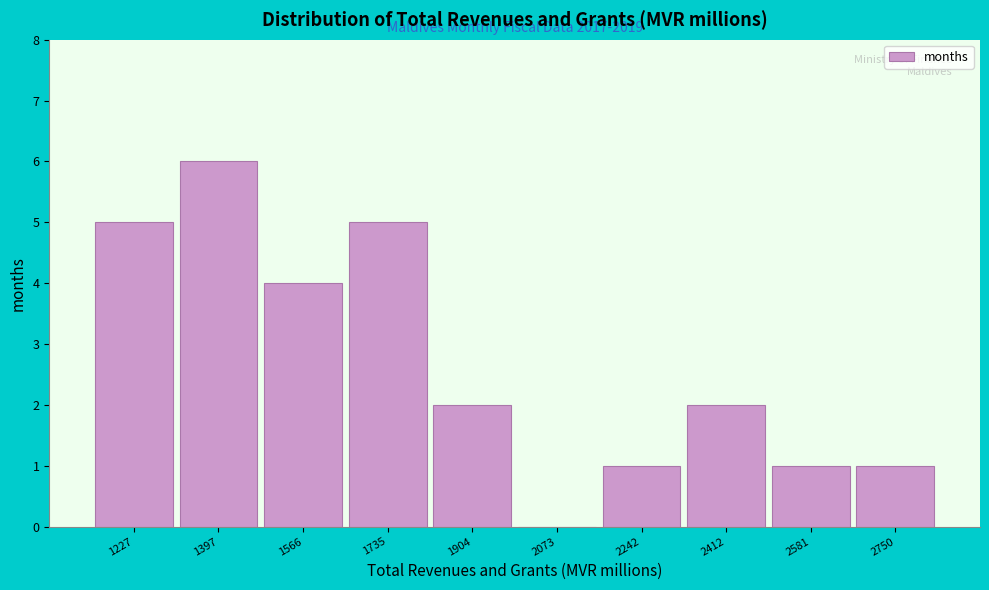

Reading right to left, list all the values displayed in this chart.

2750=1	2581=1	2412=2	2242=1	2073=0	1904=2	1735=5	1566=4	1397=6	1227=5